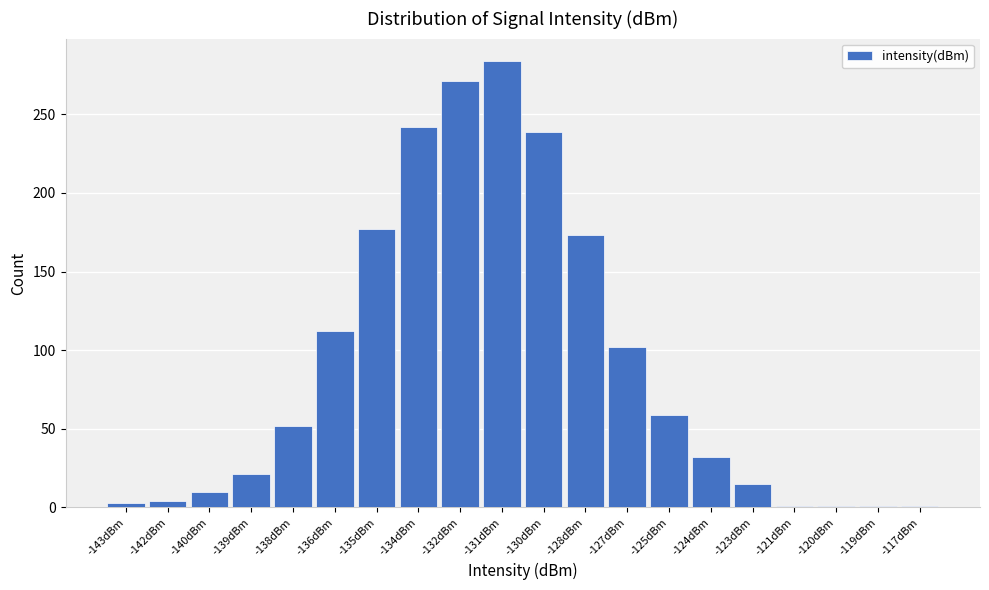

Approximately how many times larger is the value at -134dBm compared to -130dBm?

1.0